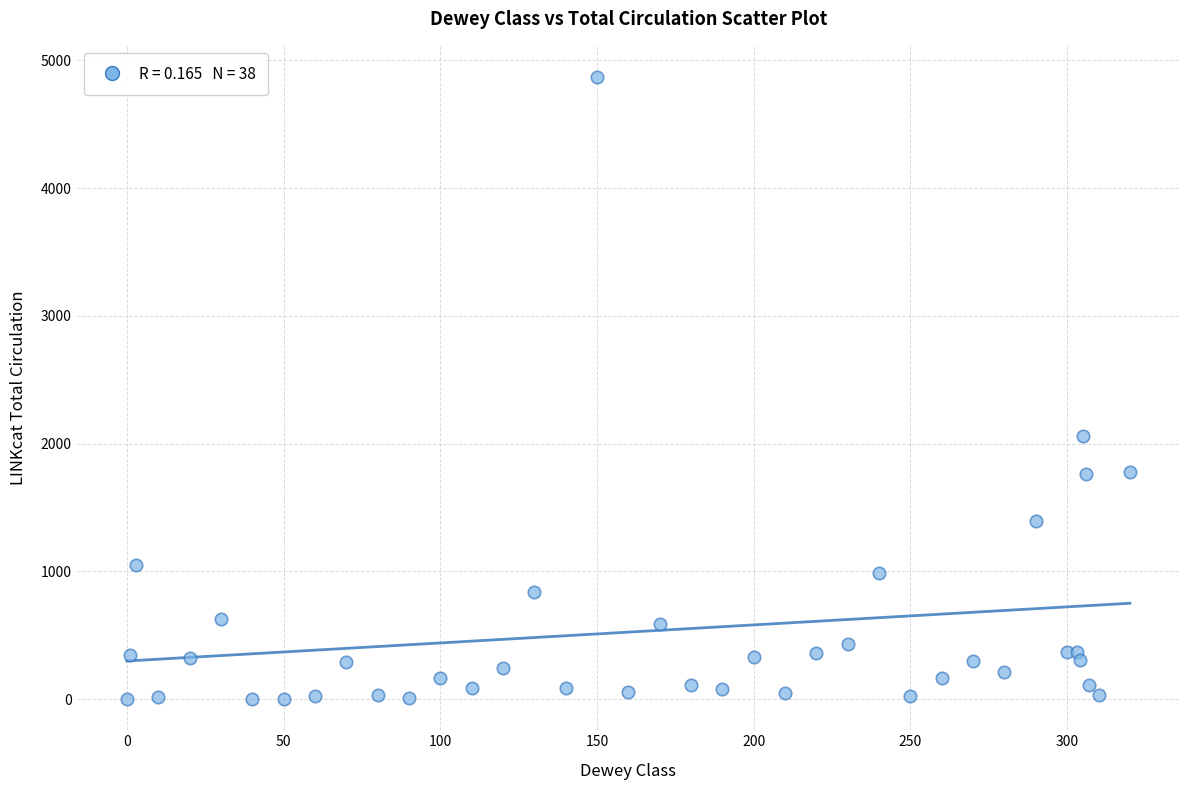

What Y value in the scatter plot is closest to 2435?

2060